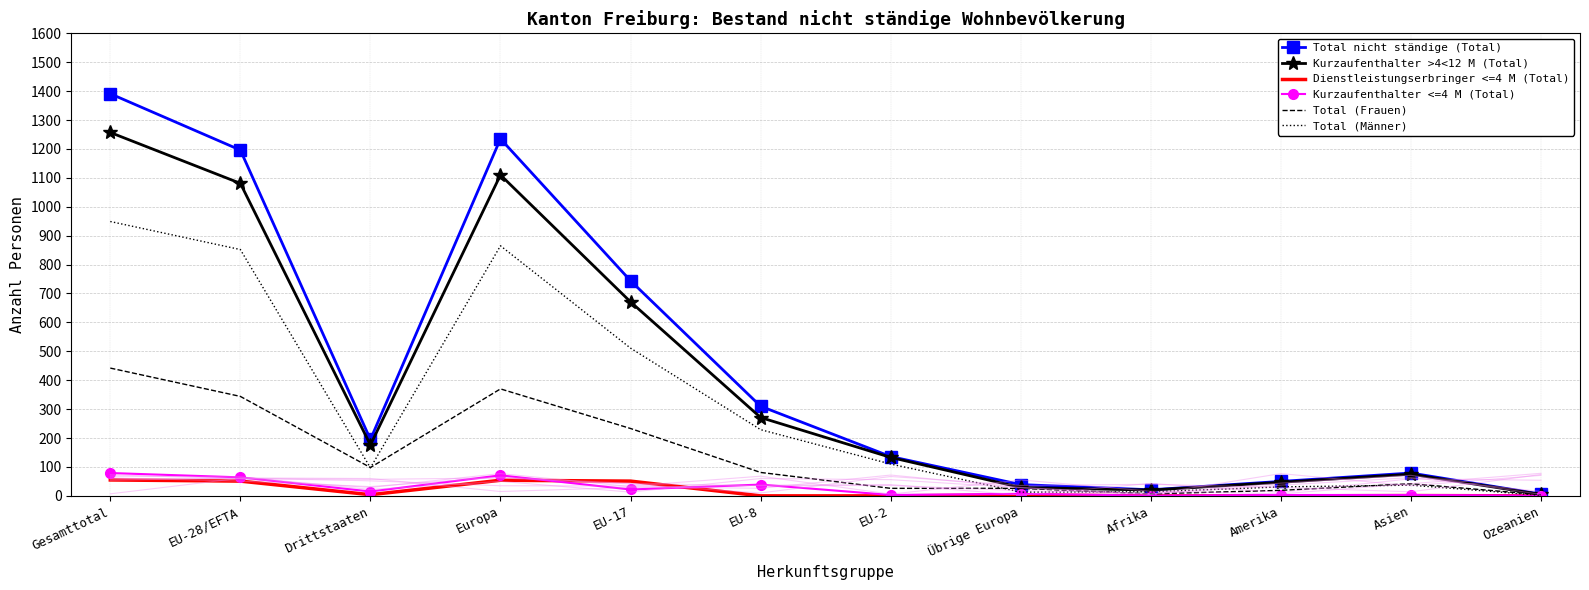

True or false: Kurzaufenthalter >4<12 M (Total) and Total (Männer) cross at least once.

False